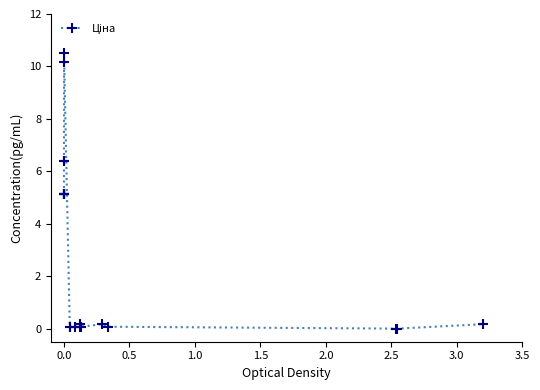

Reading right to left, extract all data points from this chart.

0.2	0.0	0.0	0.1	0.2	0.1	0.2	0.1	0.1	0.1	0.1	10.5	10.2	6.4	6.4	5.1	5.1	5.1	5.1	5.1